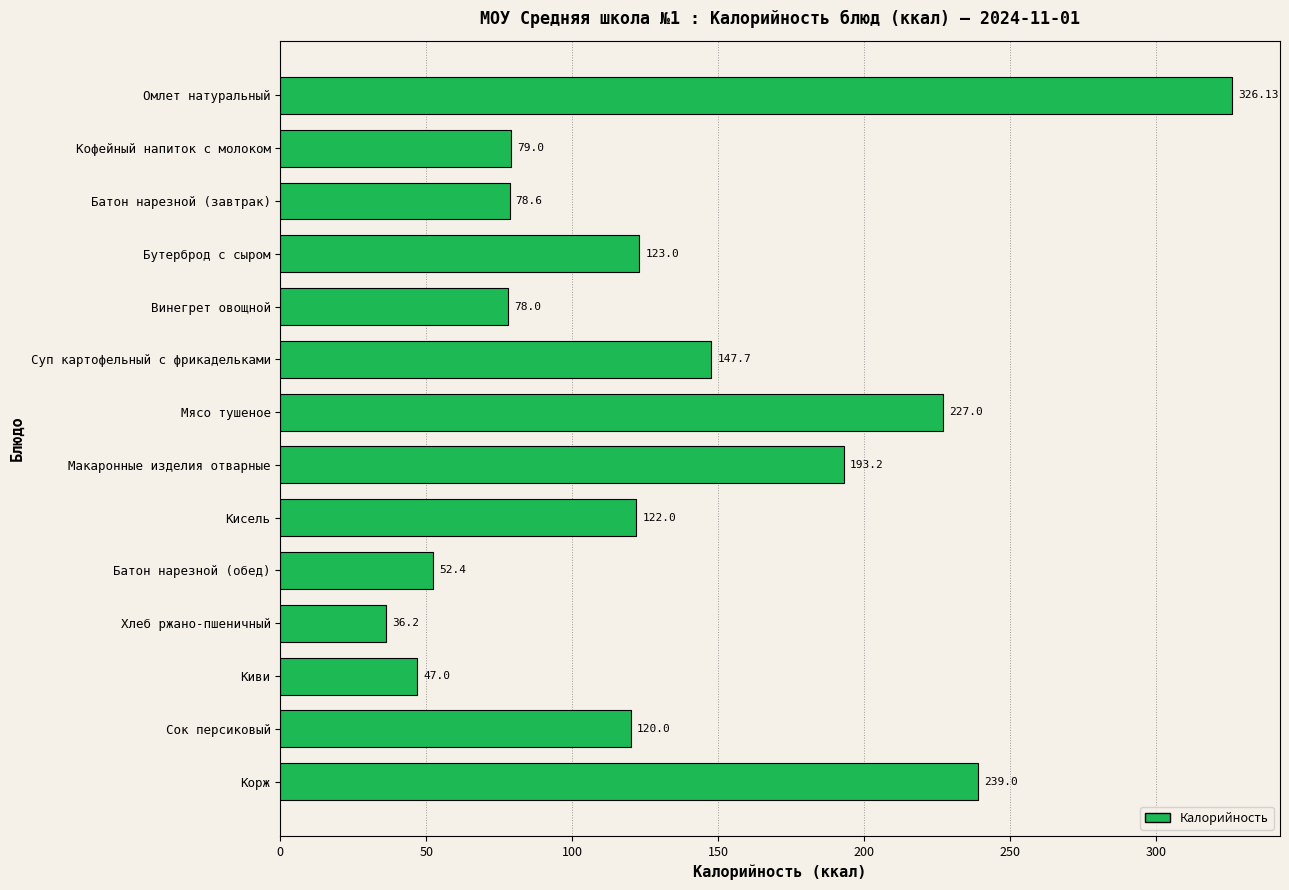

Does the chart contain any negative values?

No